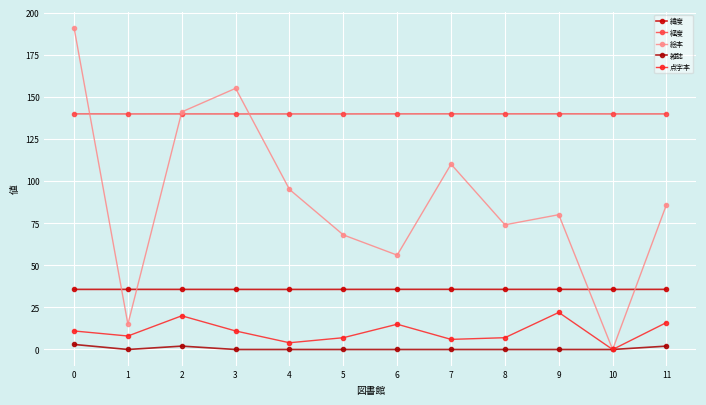

True or false: 雑誌 and 点字本 cross at least once.

False